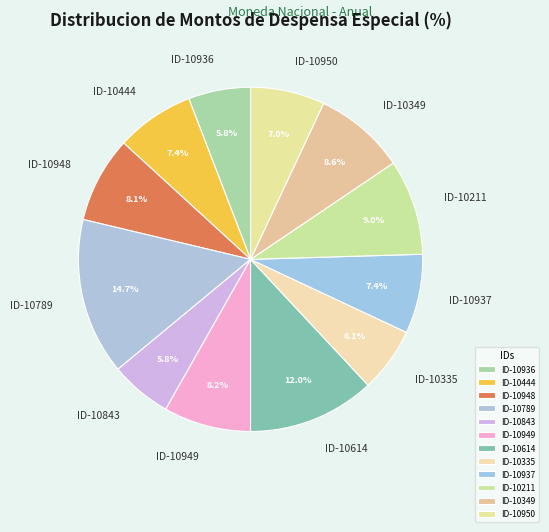

Combined, do ID-10349 and ID-10950 account for over 50%?

No